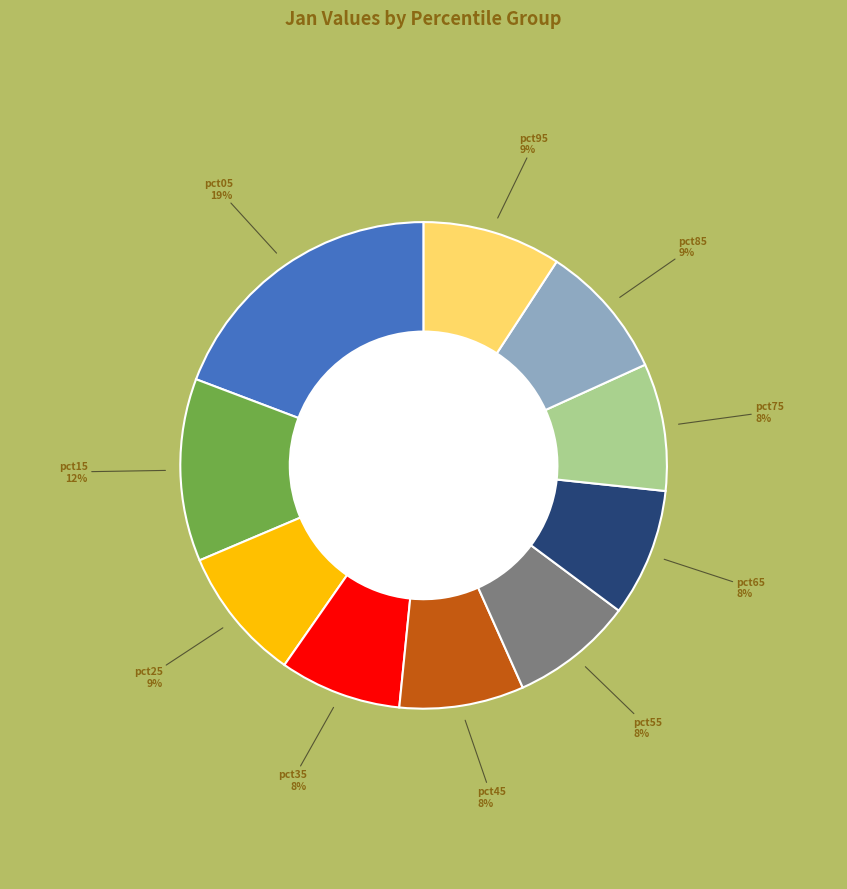

How many segments does this pie chart have?

10